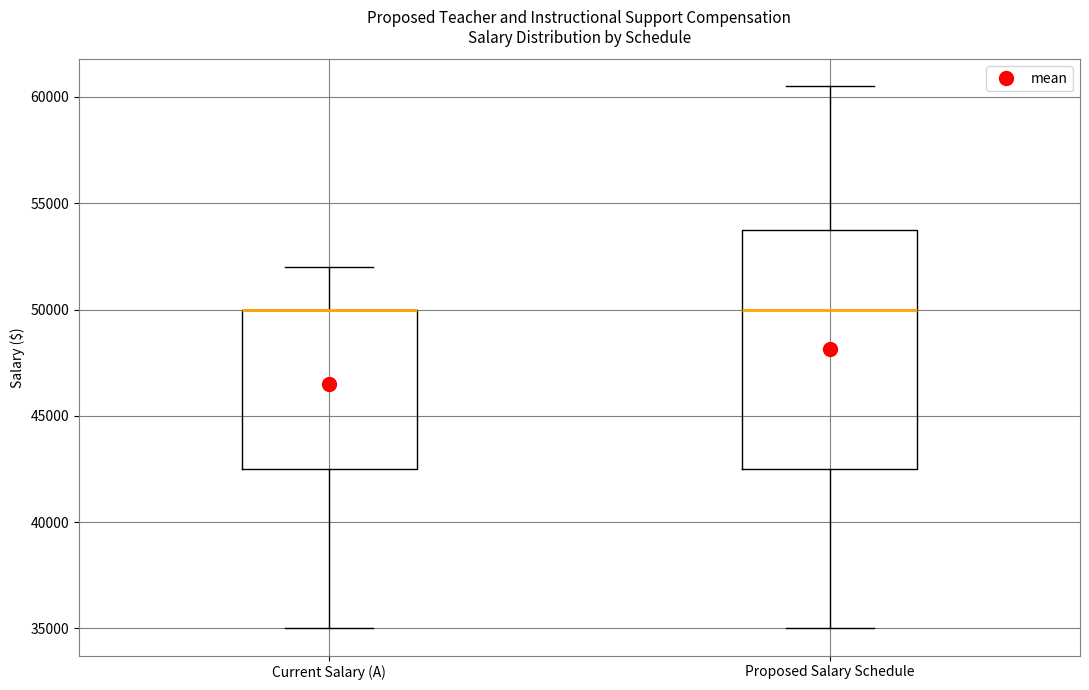

Comparing the boxes themselves (not the whiskers), which one is the tallest?

Proposed Salary Schedule